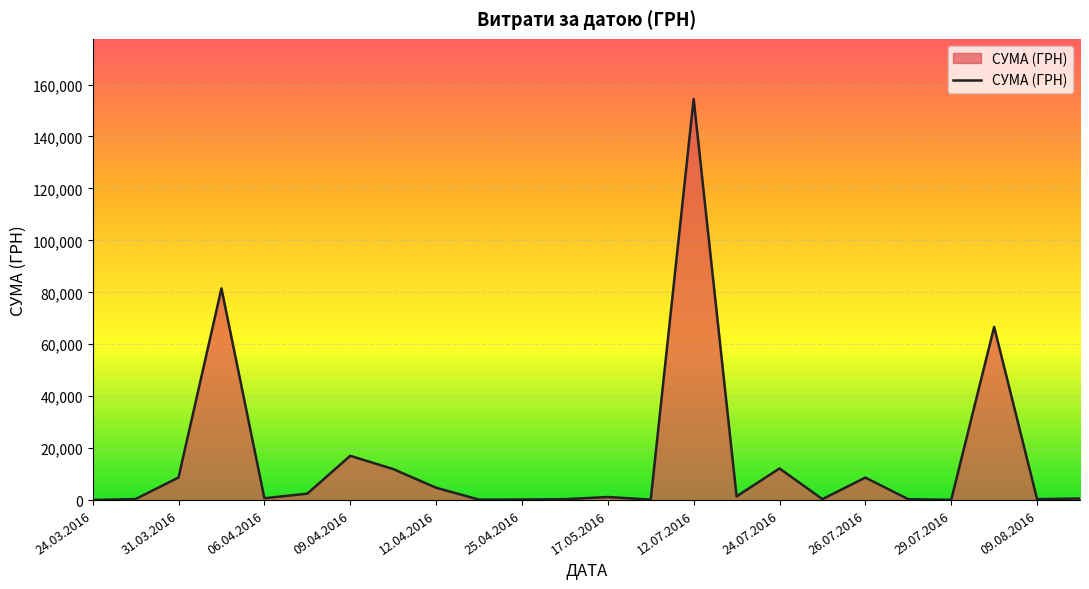

What is the maximum value shown in the chart?

154437.8